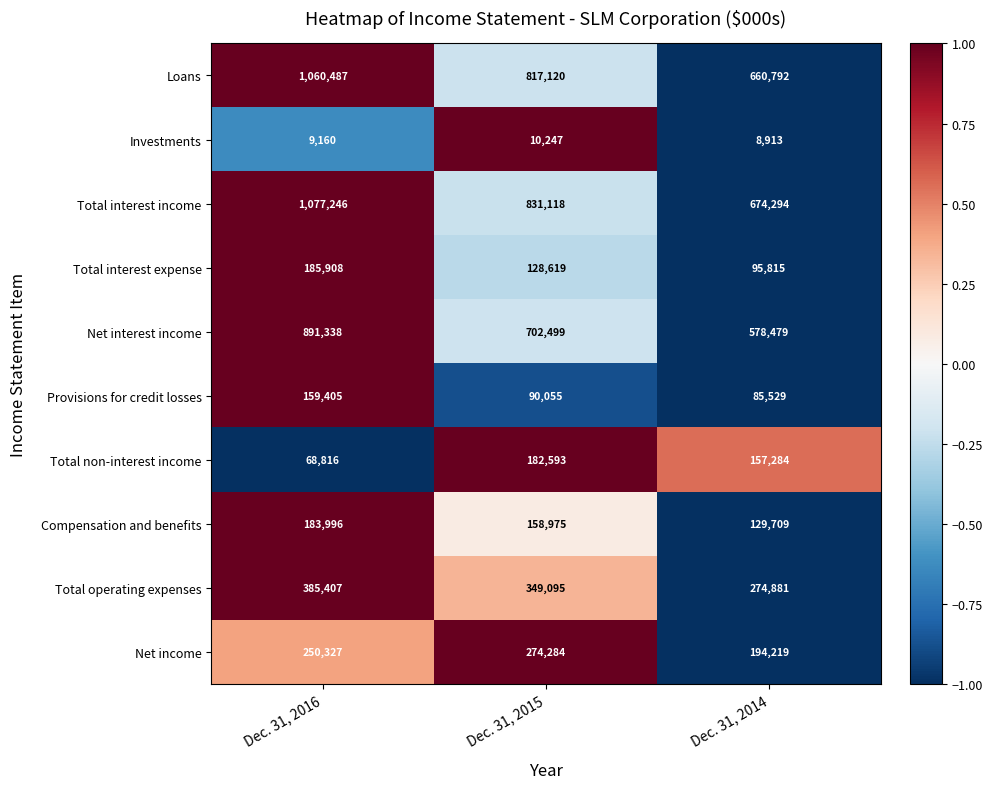

How many categories are shown in the chart?

3